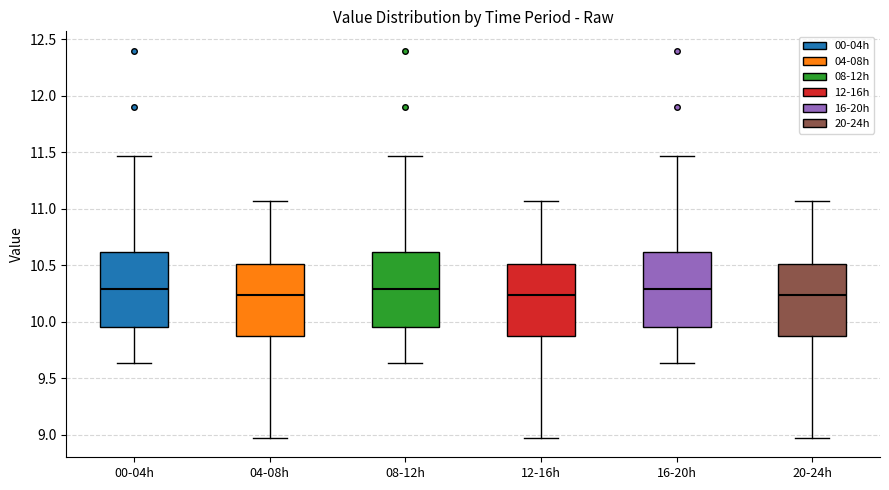

Reading left to right, read every box against the y-axis: the position of its median line, the range the box covers, and the ends of its whiskers. The values are not printed on the chart, so give them approximately, as read against the axis.

00-04h: median 10.30, box 9.95 to 10.60, whiskers 9.65 to 11.45
04-08h: median 10.25, box 9.90 to 10.50, whiskers 8.95 to 11.05
08-12h: median 10.30, box 9.95 to 10.60, whiskers 9.65 to 11.45
12-16h: median 10.25, box 9.90 to 10.50, whiskers 8.95 to 11.05
16-20h: median 10.30, box 9.95 to 10.60, whiskers 9.65 to 11.45
20-24h: median 10.25, box 9.90 to 10.50, whiskers 8.95 to 11.05